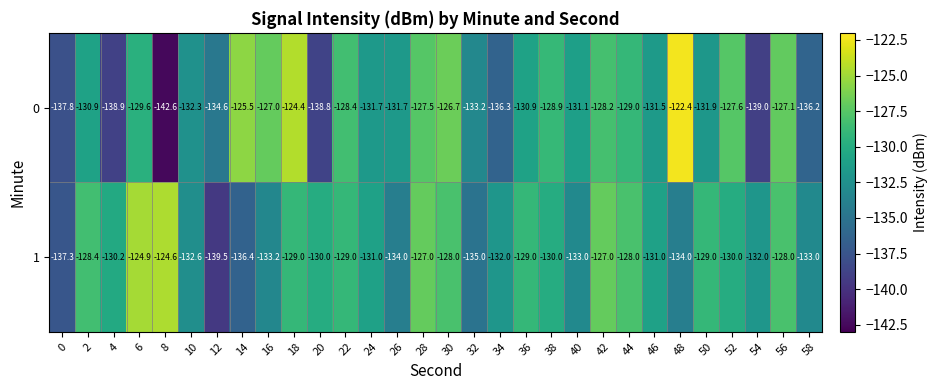

List the series in order of their overall mean, highest first.

1, 0